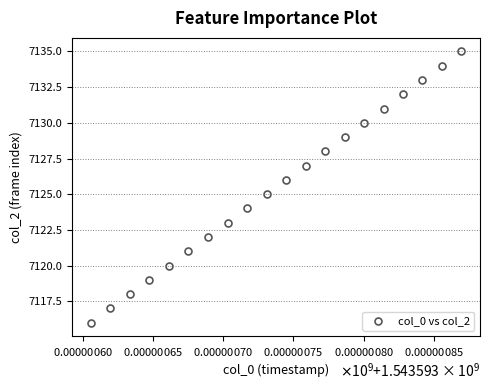

What is the range of Y values (max minus min)?

19